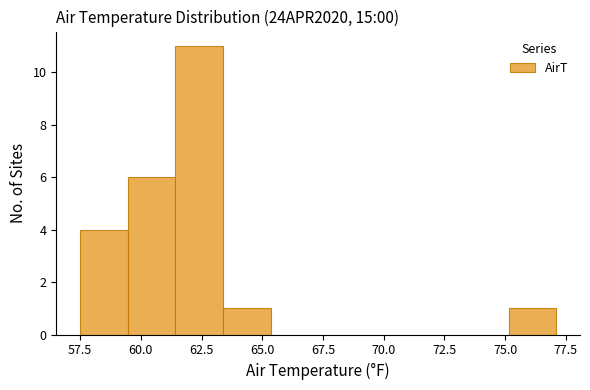

Around what value on the x-axis is the tallest bar? Give the approximate position of its centre, as read against the axis.

62.5